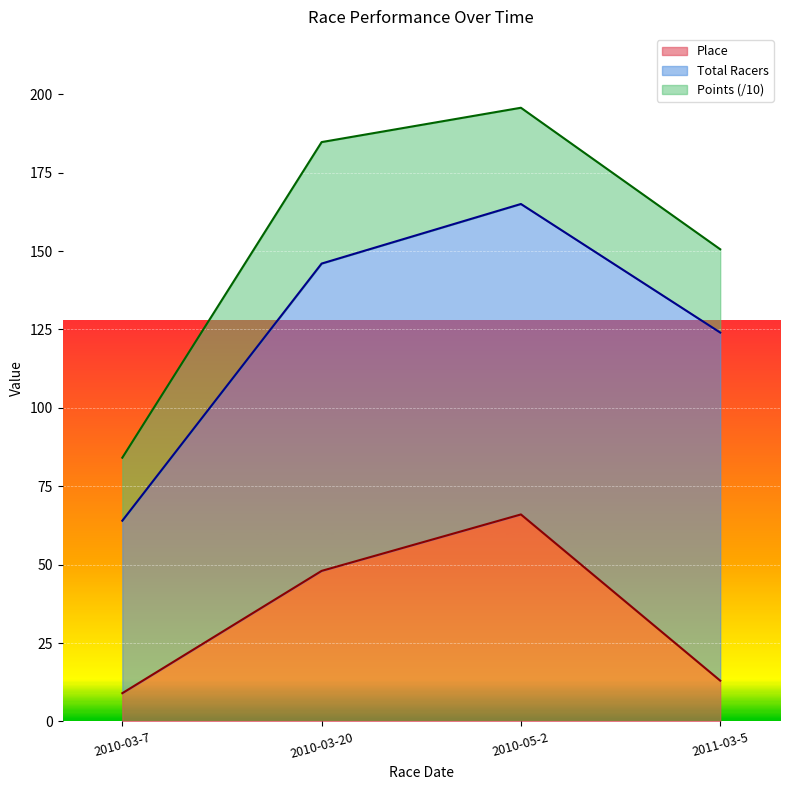

What is the difference between the second highest and minimum values in the Place series?

39.0